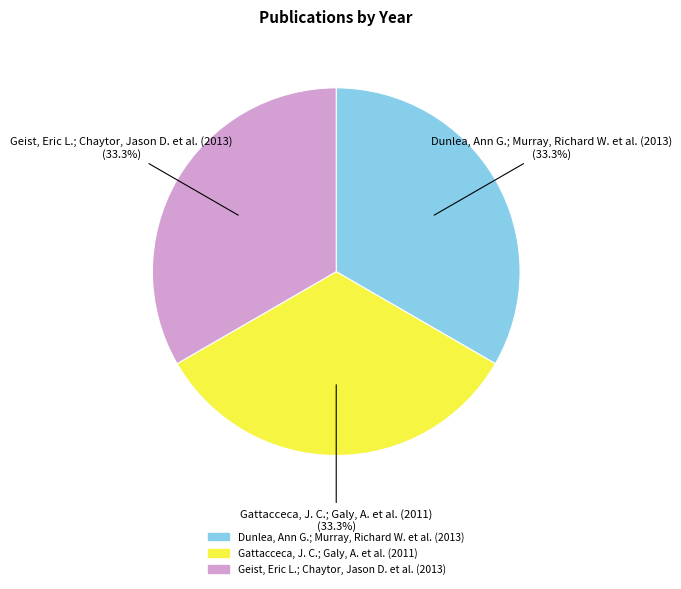

To the nearest percent, what percentage of the pie is Gattacceca, J. C.; Galy, A. et al. (2011)?

33%